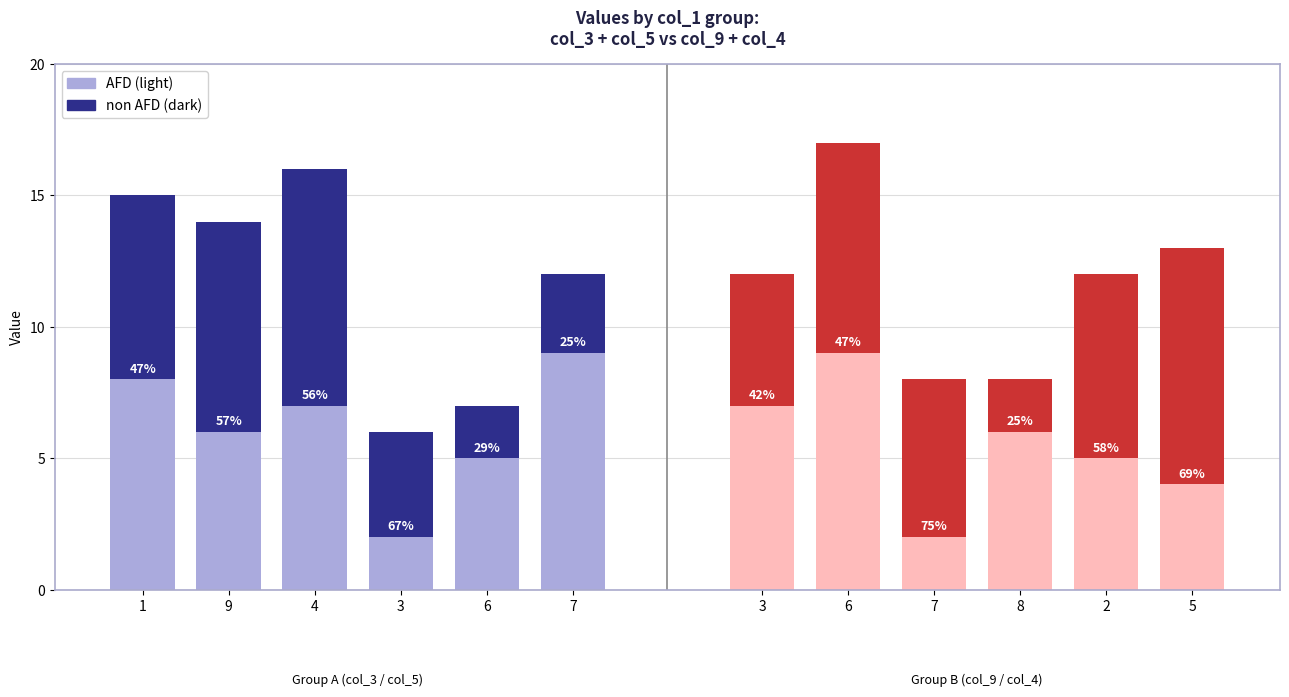

Is the value of col_4 (non AFD) at 6 greater than the value of col_3 (AFD) at 6?

Yes